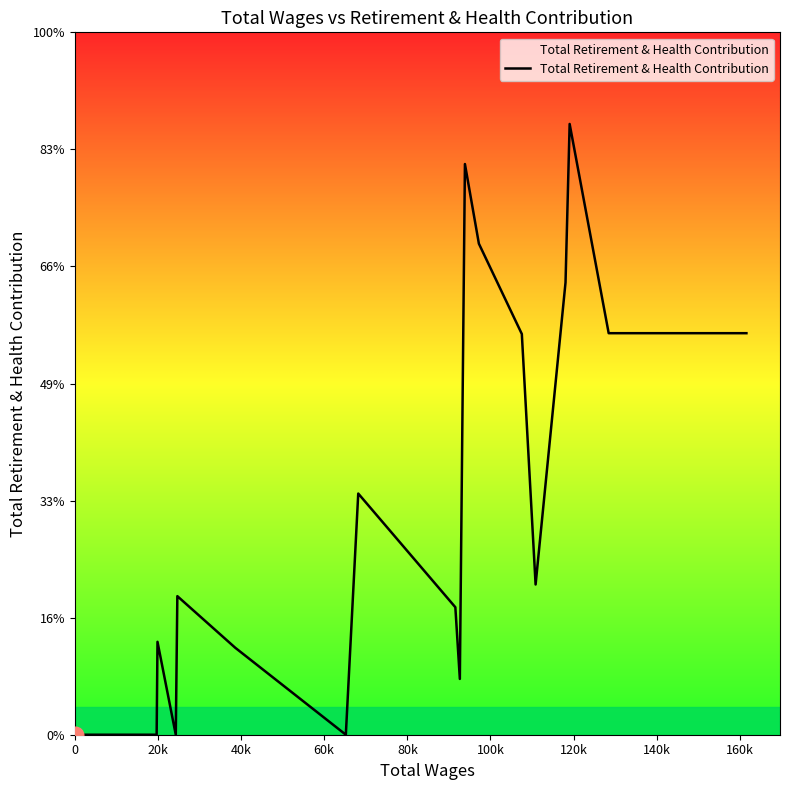

Is this an area chart (filled region under the line)?

Yes